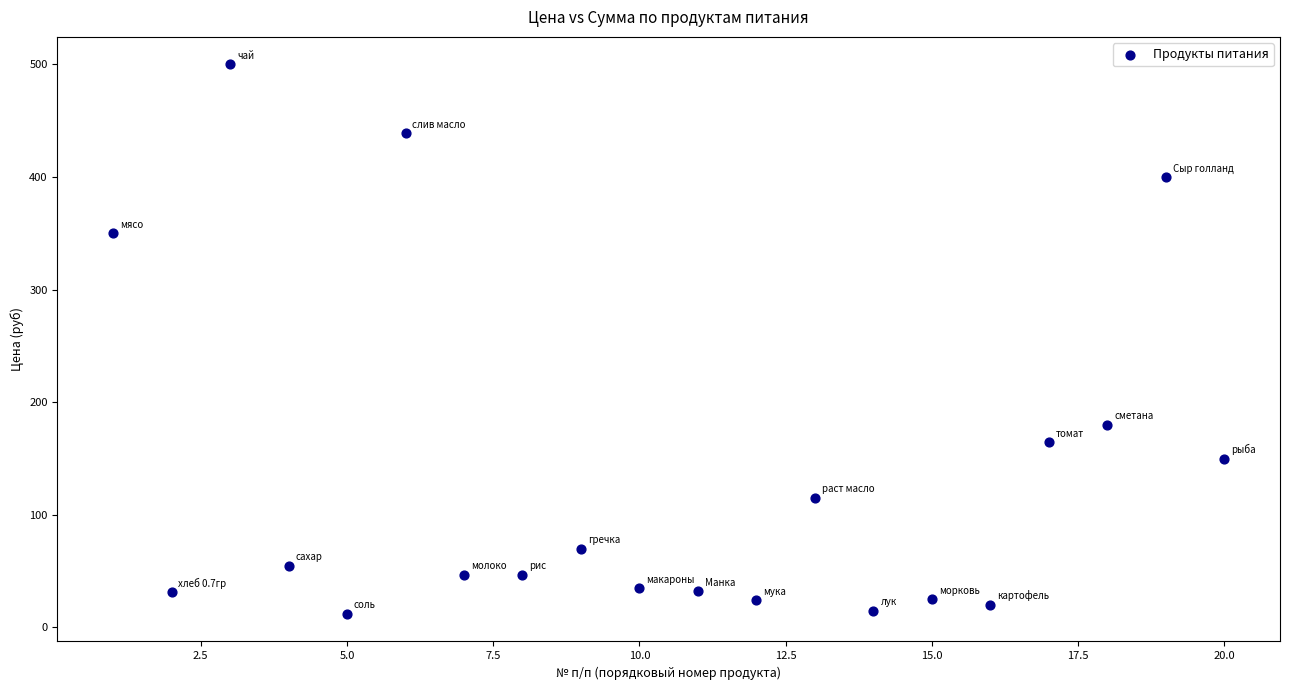

What is the range of X values (max minus min)?

19.0